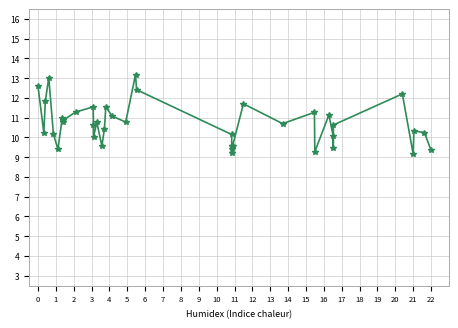

What is the minimum value shown in the chart?

9.1